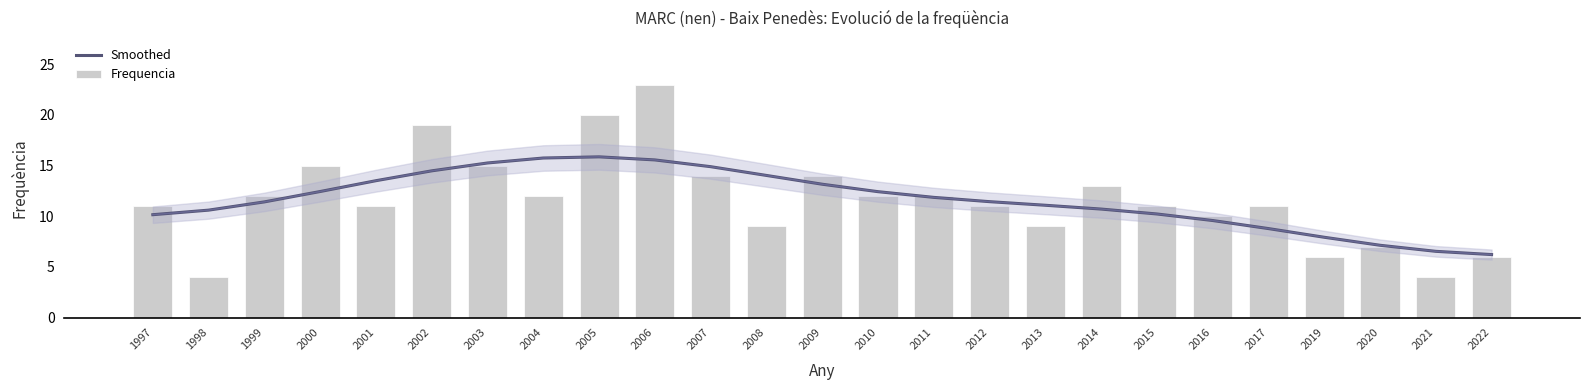

What is the difference between the highest and lowest values at 2020?

0.1